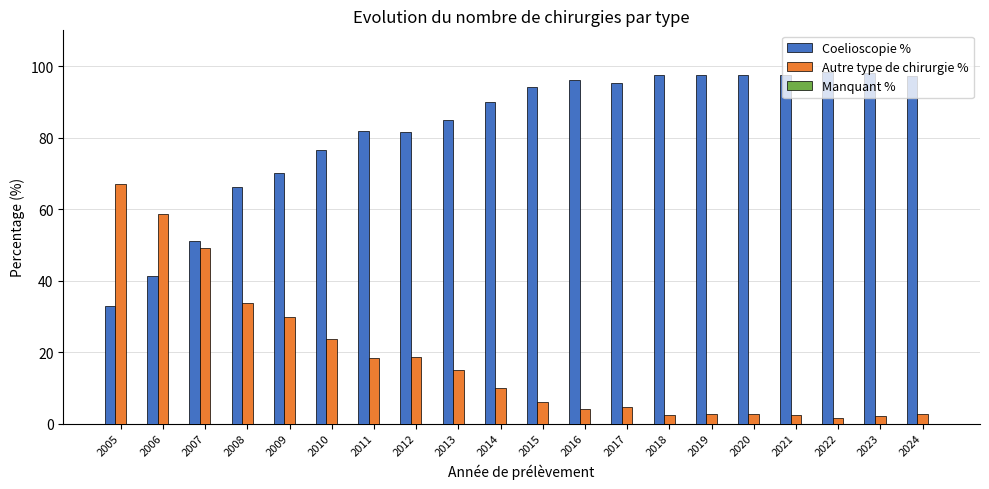

How many groups of bars are there?

20